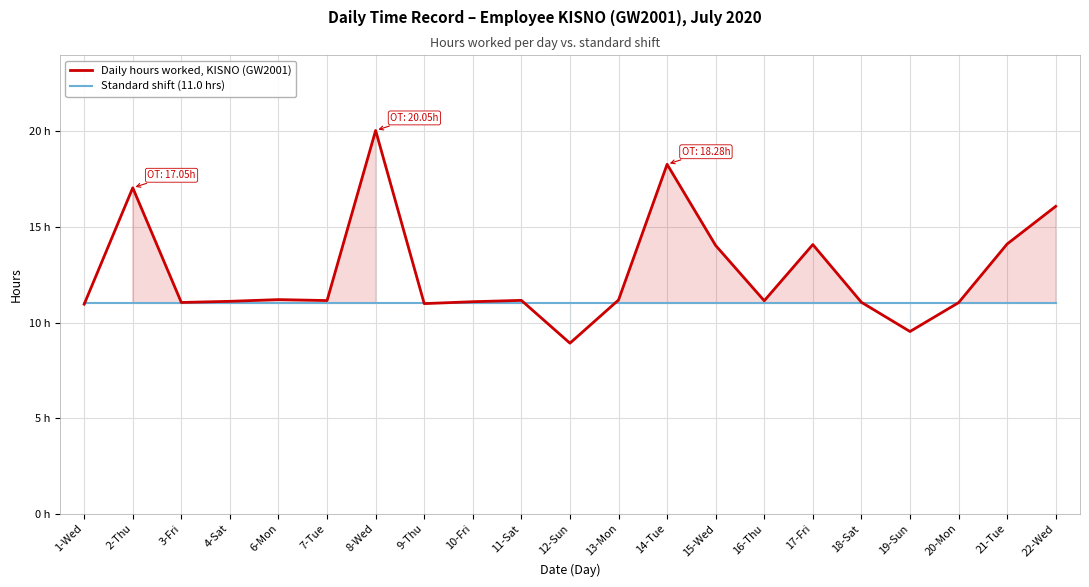

The Daily hours worked, KISNO (GW2001) series shows 17.1 at 2-Thu. True or false?

True